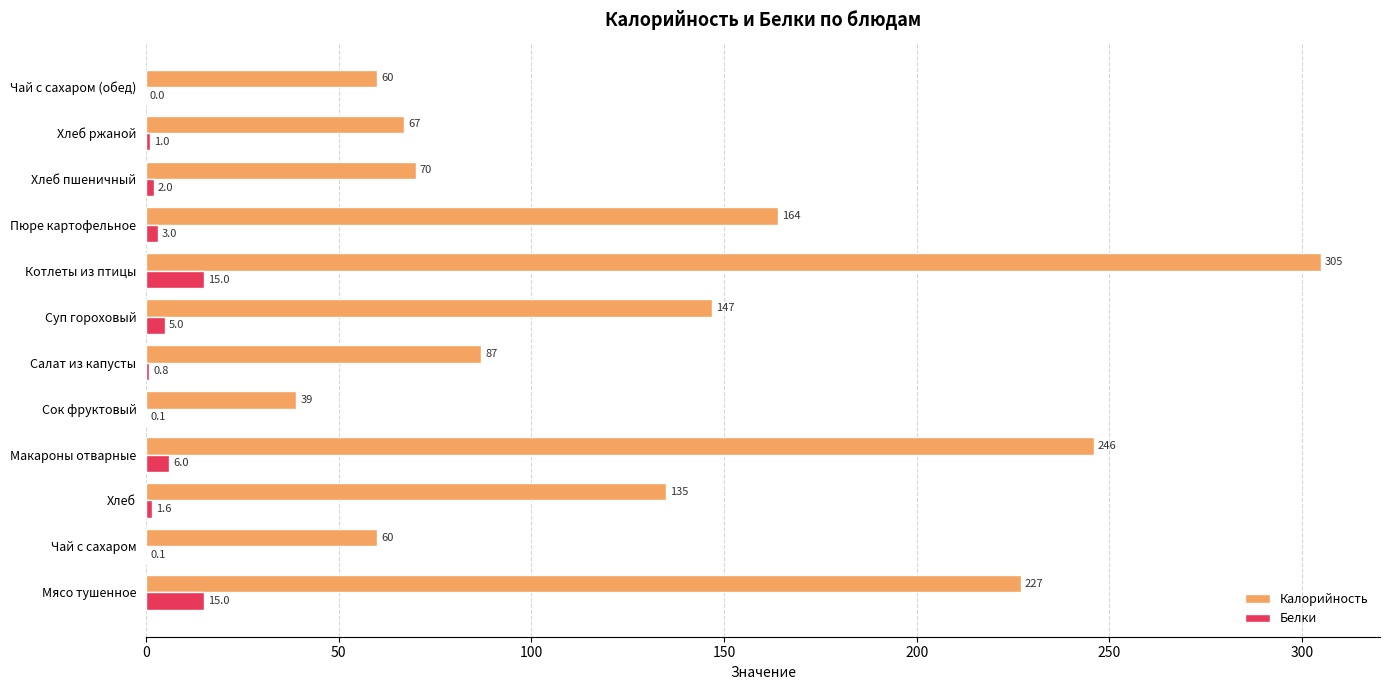

What is the sum of the Калорийность values at Сок фруктовый and Котлеты из птицы?

344.0